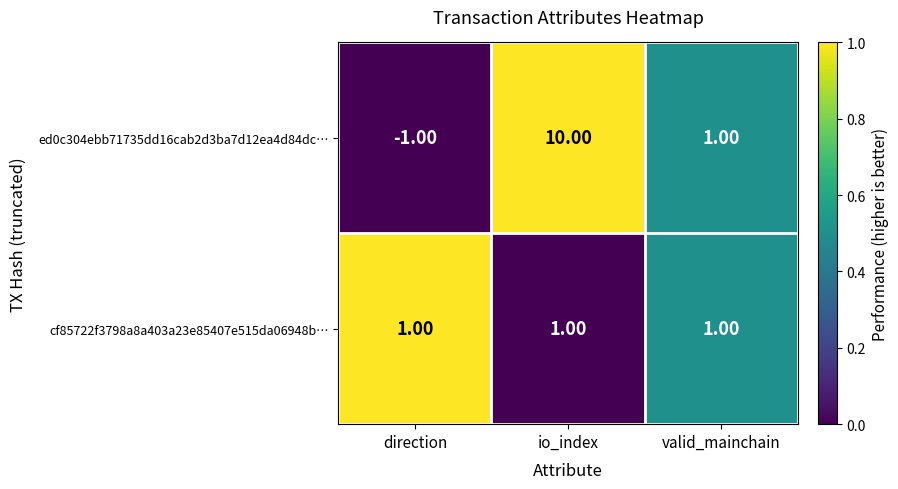

What is the difference between the maximum and second lowest values in the ed0c304ebb71735dd16cab2d3ba7d12ea4d84dc… series?

9